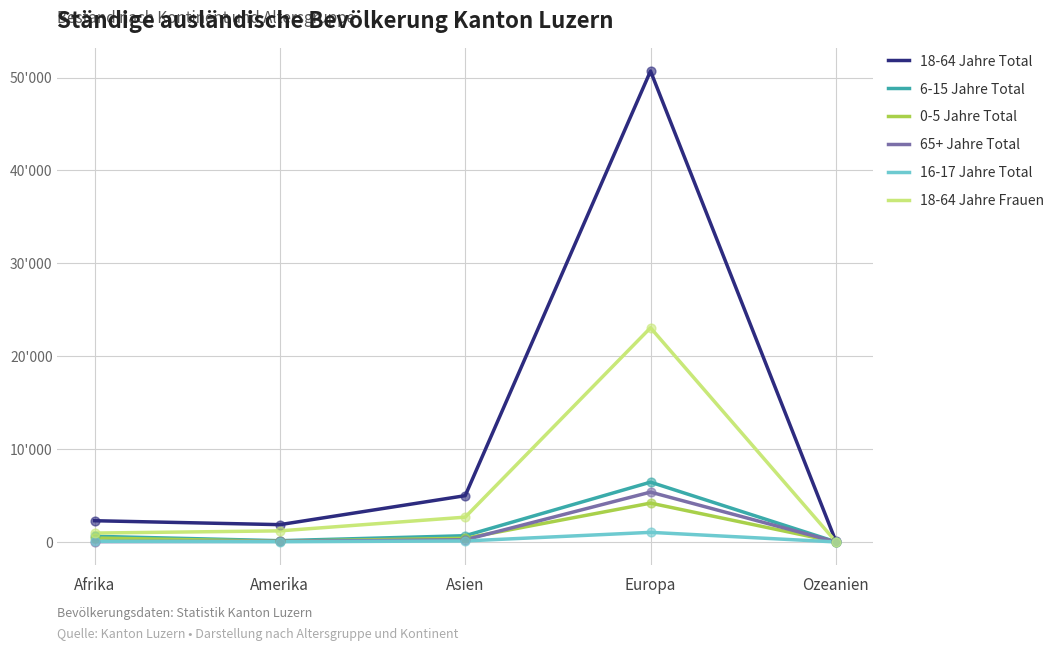

What are all the series names shown in the legend?

18-64 Jahre Total, 6-15 Jahre Total, 0-5 Jahre Total, 65+ Jahre Total, 16-17 Jahre Total, 18-64 Jahre Frauen